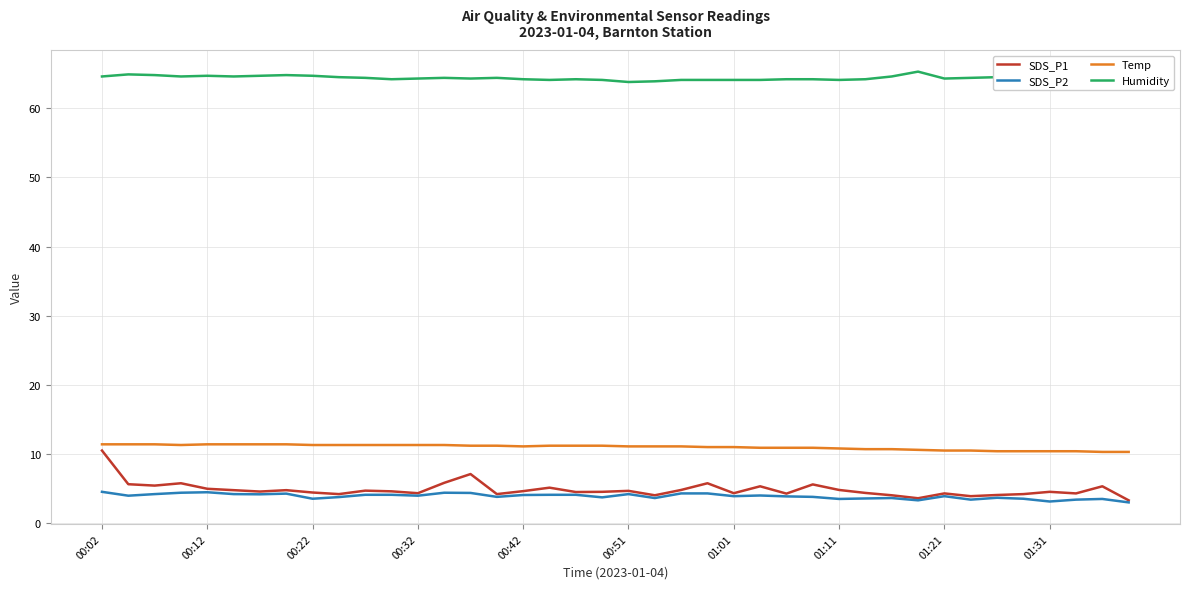

Which series has the largest range (max minus min)?

SDS_P1